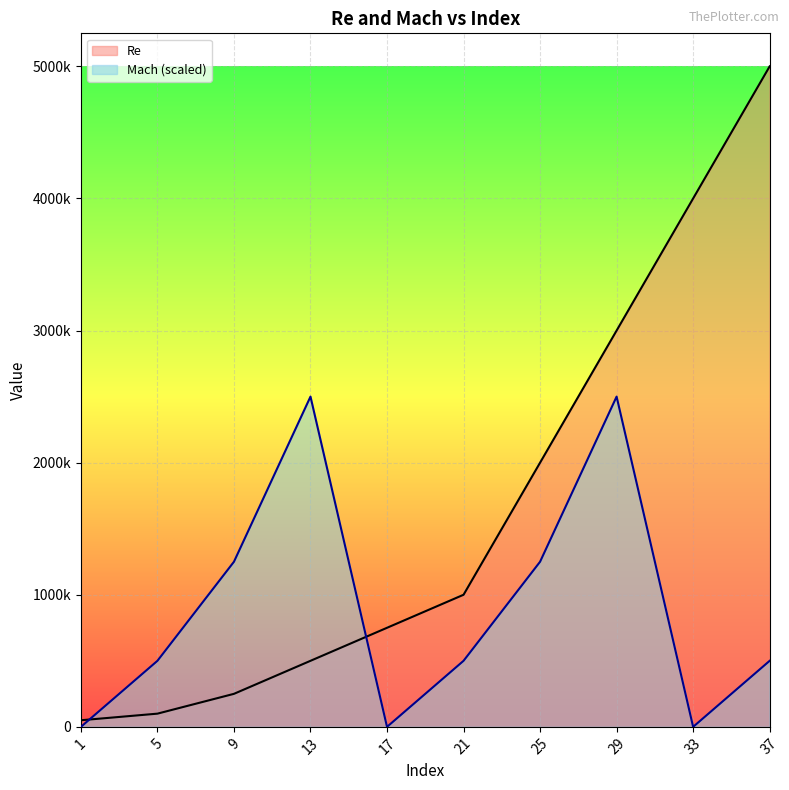

How many values in the Mach series exceed 500000?

4